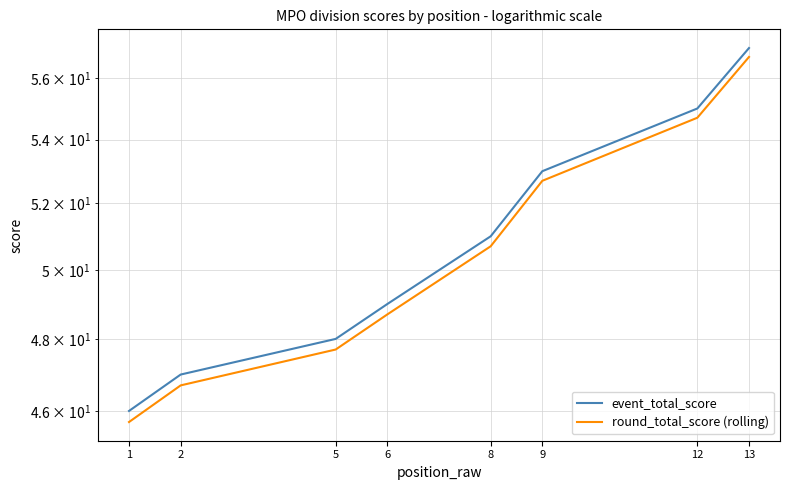

What is the highest value of the event_total_score series?

57.0